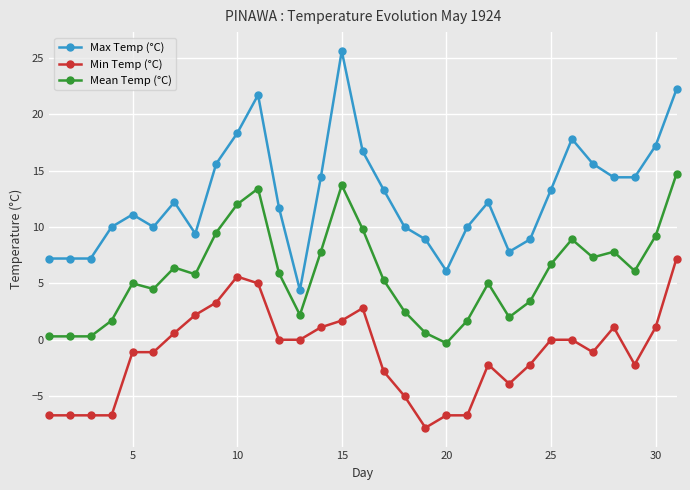

Does the chart display data point markers on the line(s)?

Yes